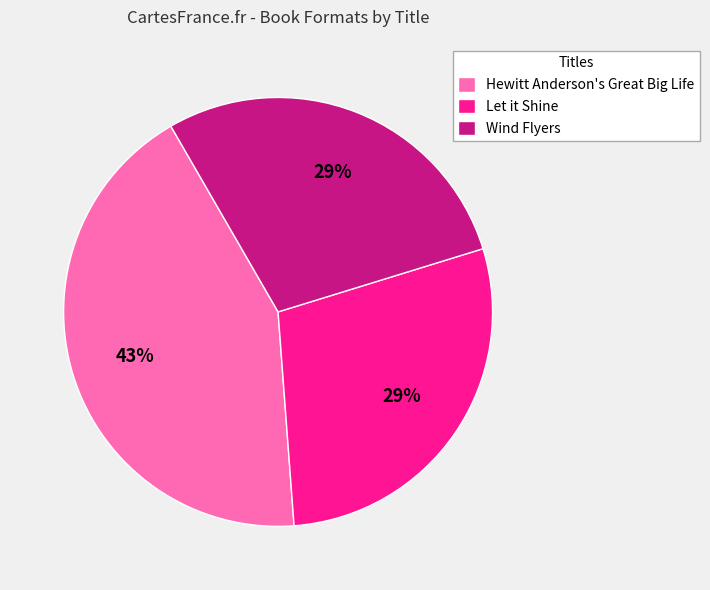

Count the number of slices in the pie.

3